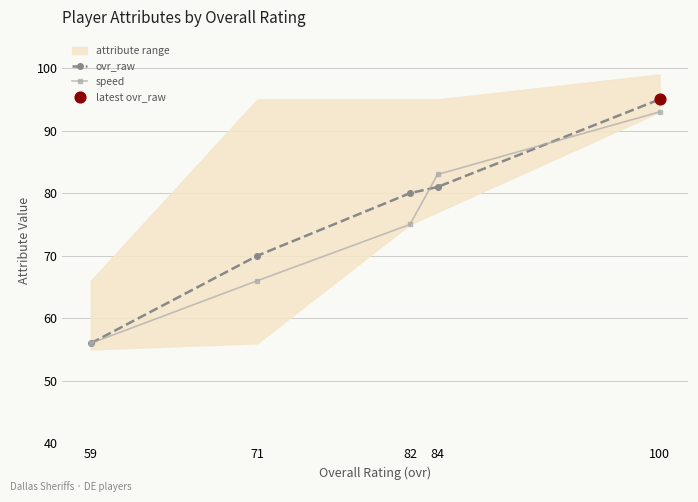

Is the value of speed at 84 greater than the value of ovr_raw at 71?

Yes